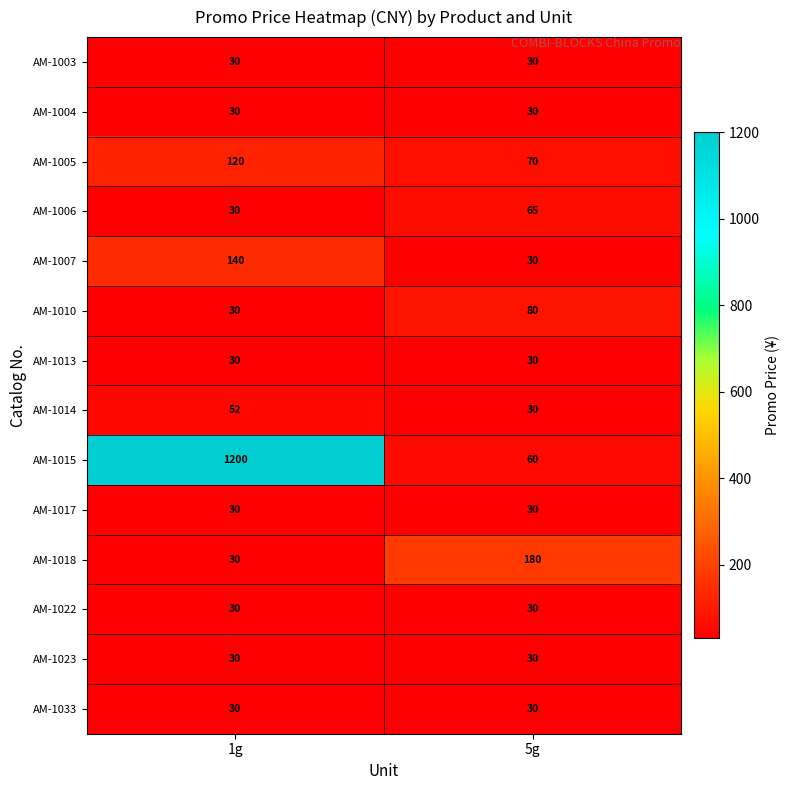

What is the approximate value of AM-1006 at 1g?

30